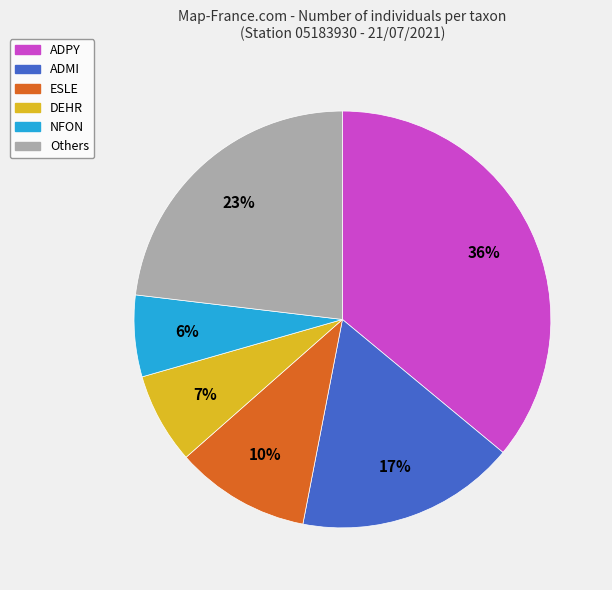

To the nearest percent, what is the difference between the largest and smallest slice percentages?

30%